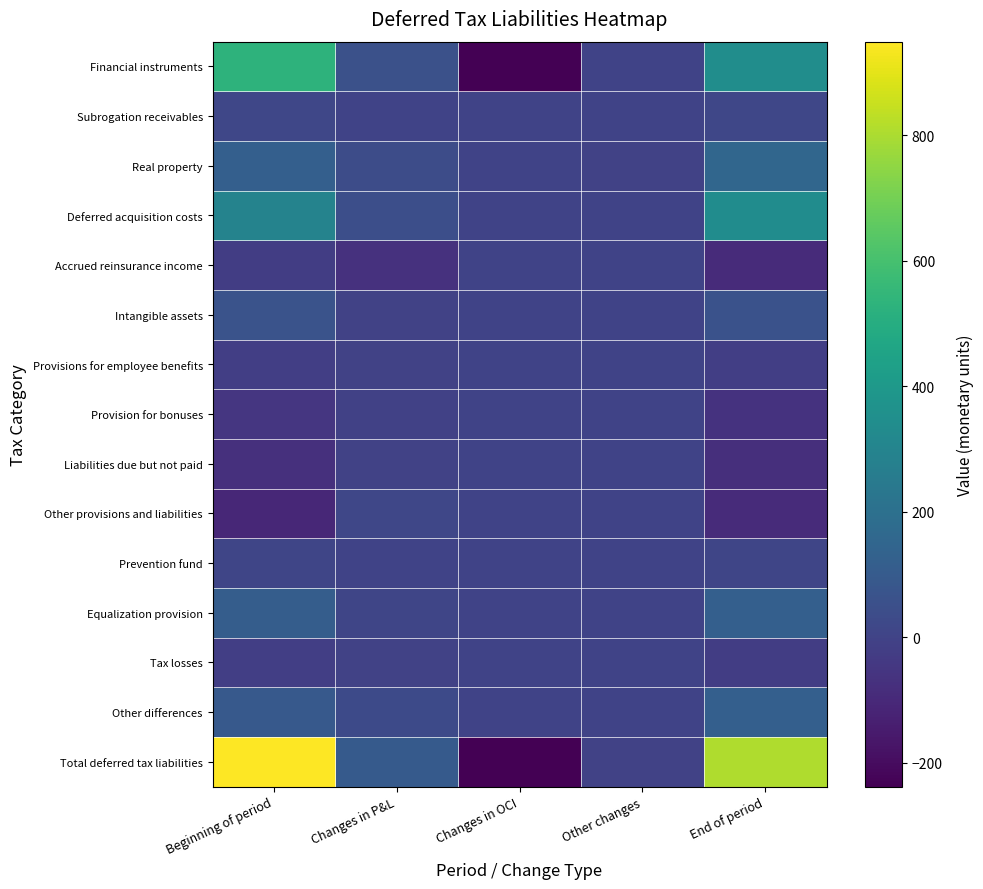

What is the minimum value shown in the chart?

-238